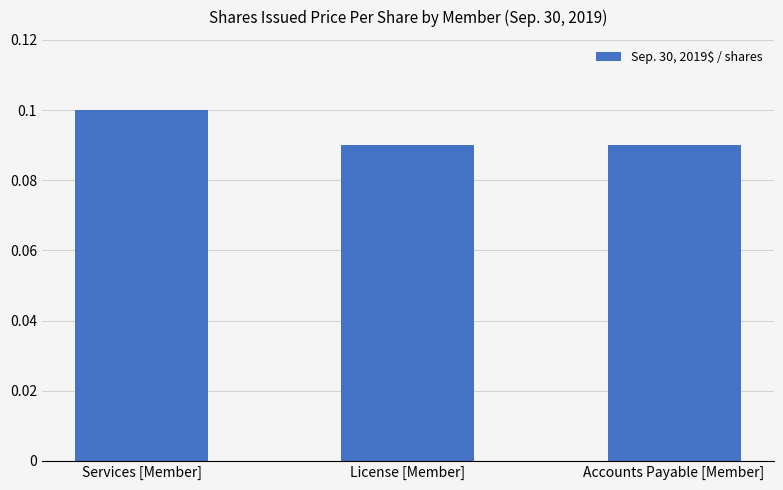

What is the label of the 1st bar from the left?

Services [Member]